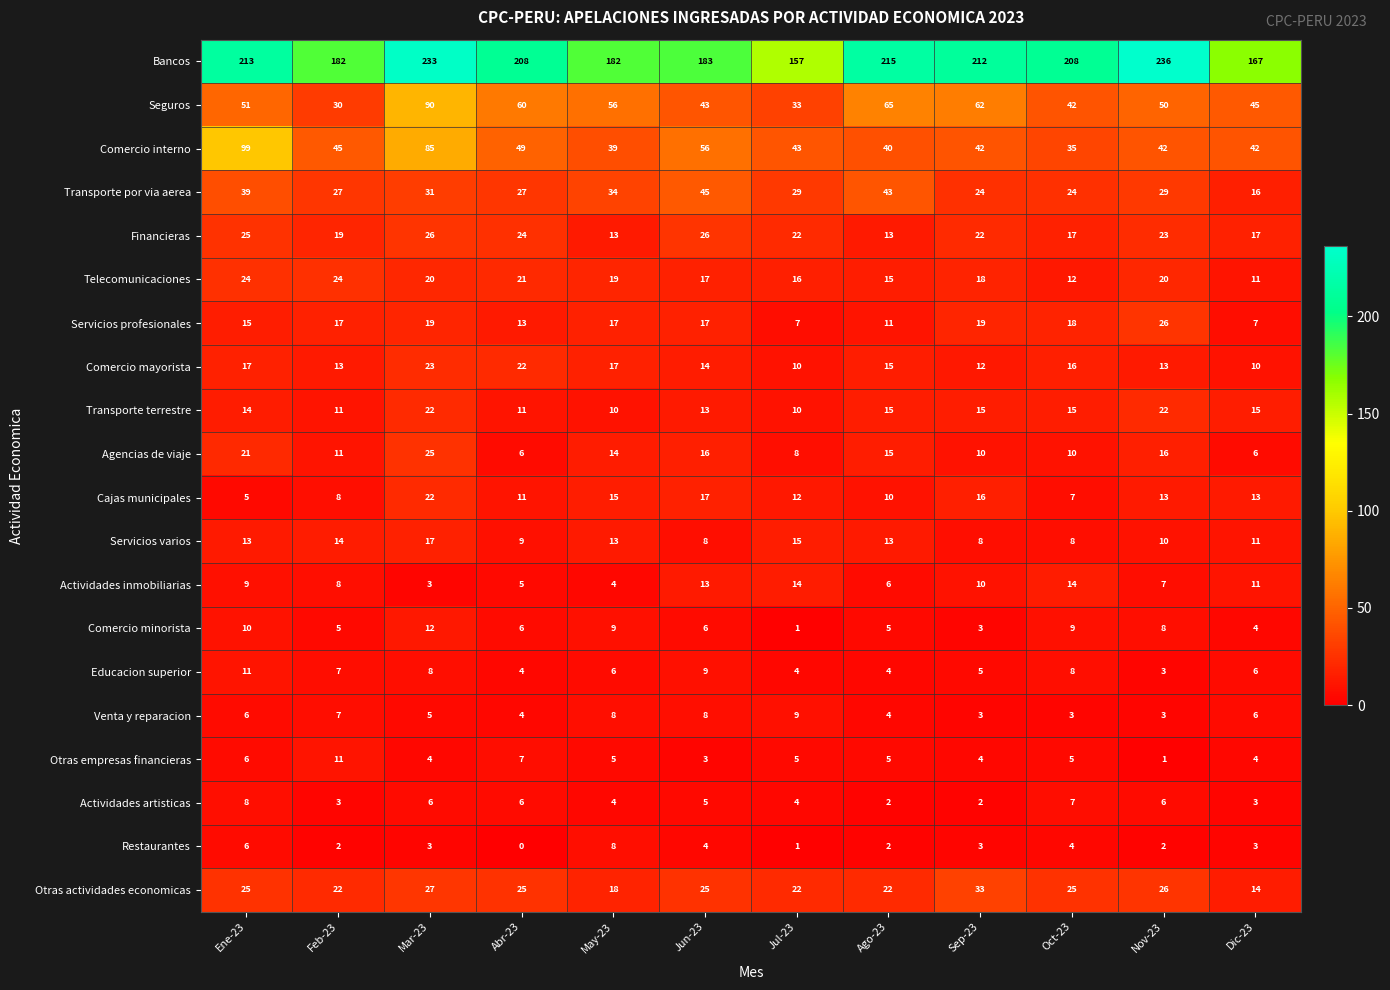

What is the difference between the highest and lowest values at Mar-23?

230